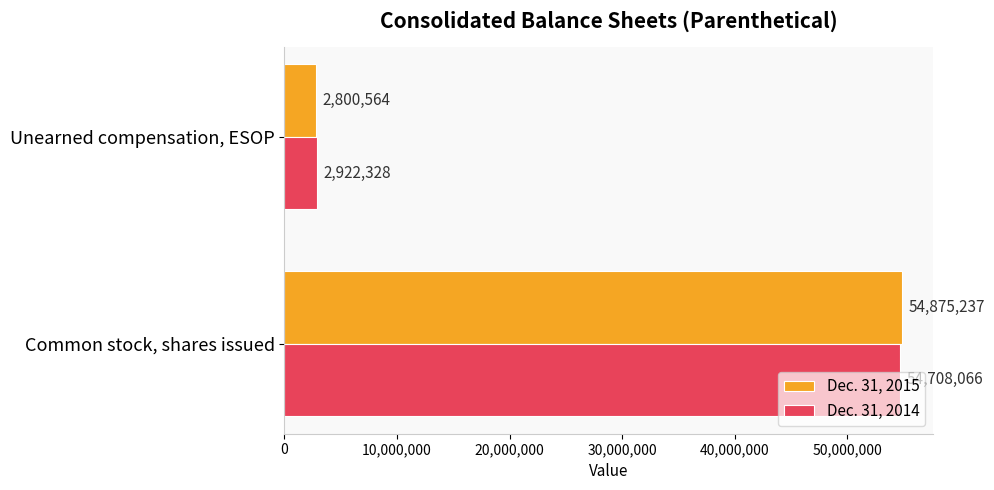

Count the Dec. 31, 2014 values in the range 2922328 to 54708066.

2